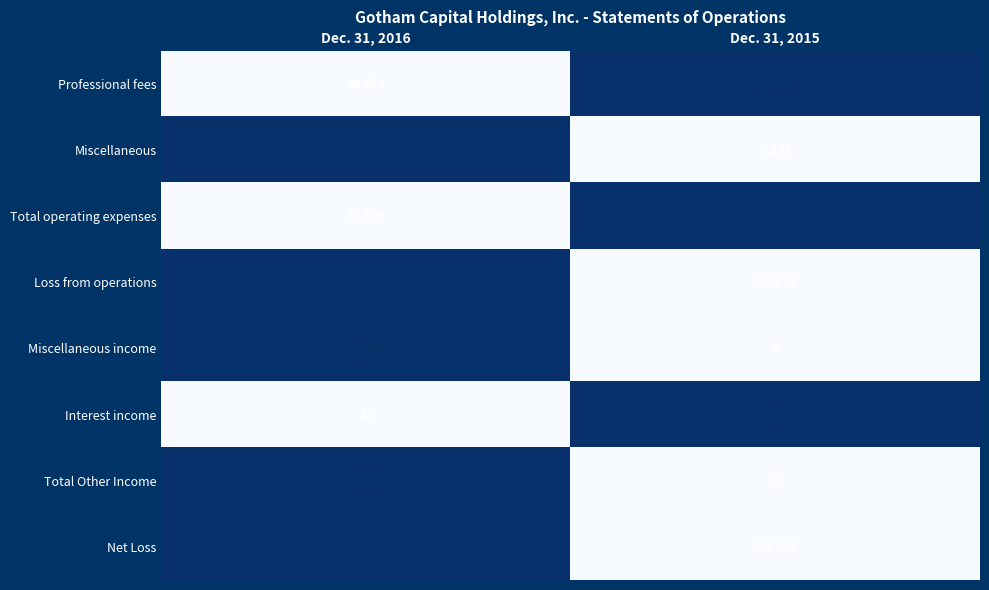

Is the value of Net Loss at Dec. 31, 2015 greater than the value of Miscellaneous income at Dec. 31, 2015?

No